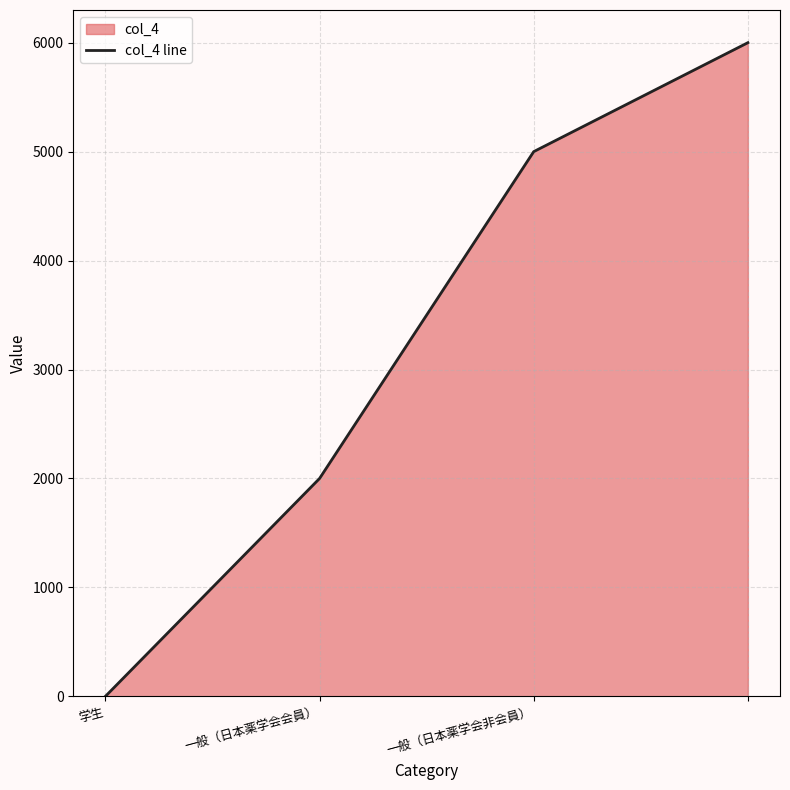

Which category has the lowest value across all series?

学生